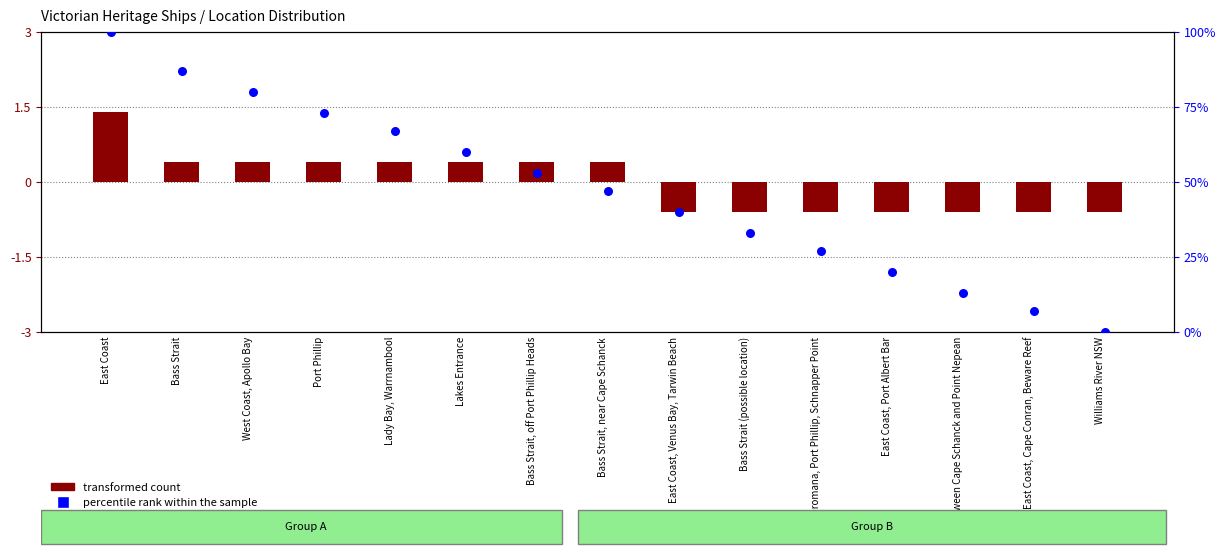

What are all the series names shown in the legend?

transformed count, percentile rank within the sample